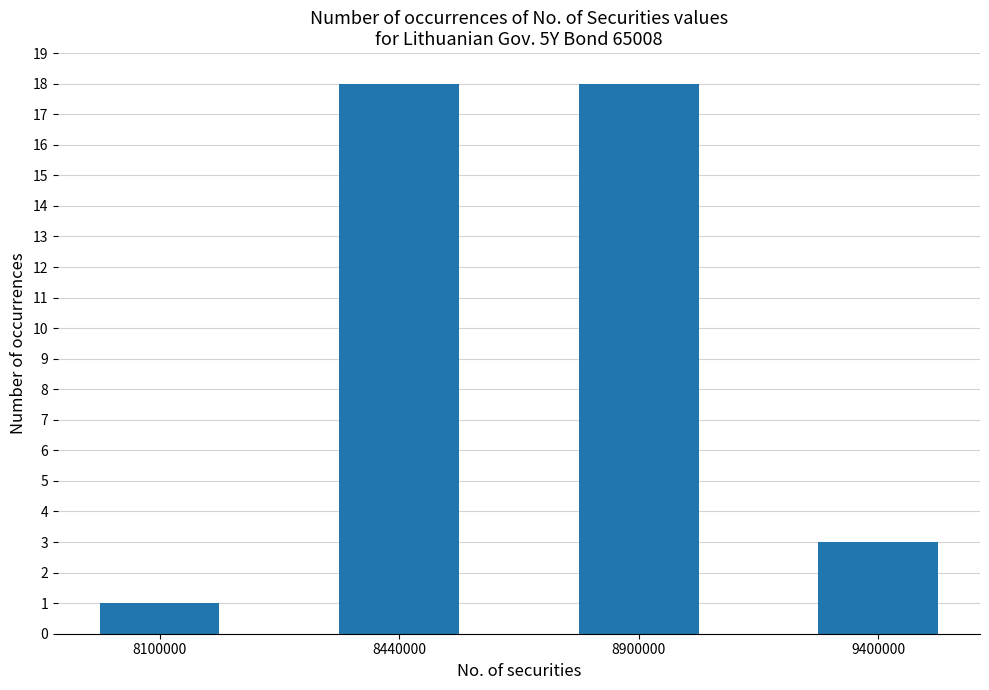

Where is the data nearest to the value 9?

9400000